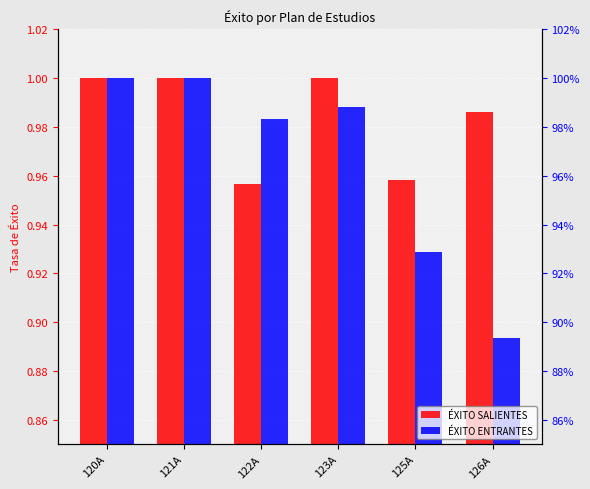

What is the label of the 5th bar from the left?

125A